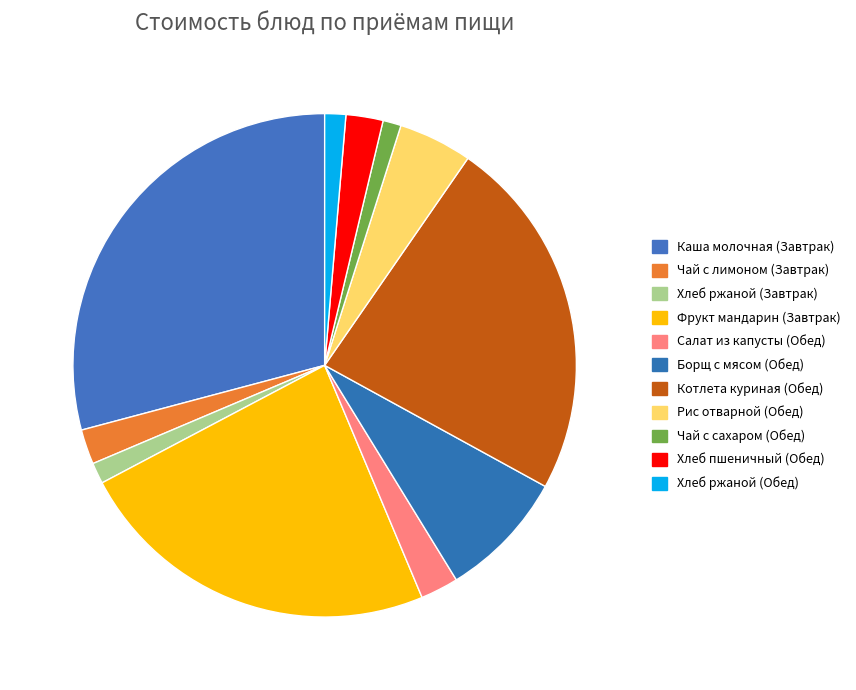

True or false: Хлеб ржаной (Завтрак) accounts for 12% of the total.

False